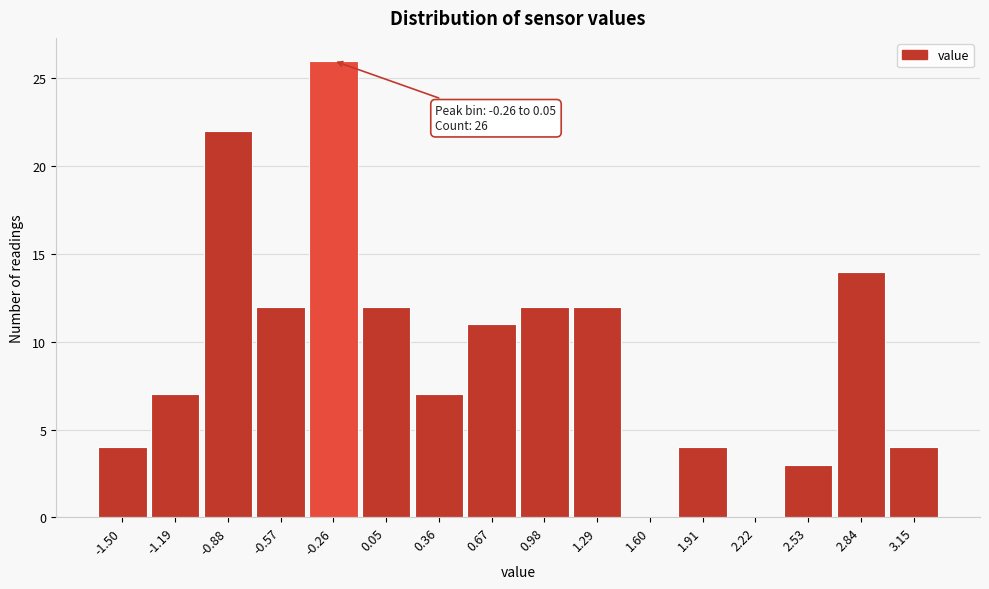

Reading right to left, extract all data points from this chart.

3.15=4	2.84=14	2.53=3	2.22=0	1.91=4	1.60=0	1.29=12	0.98=12	0.67=11	0.36=7	0.05=12	-0.26=26	-0.57=12	-0.88=22	-1.19=7	-1.50=4